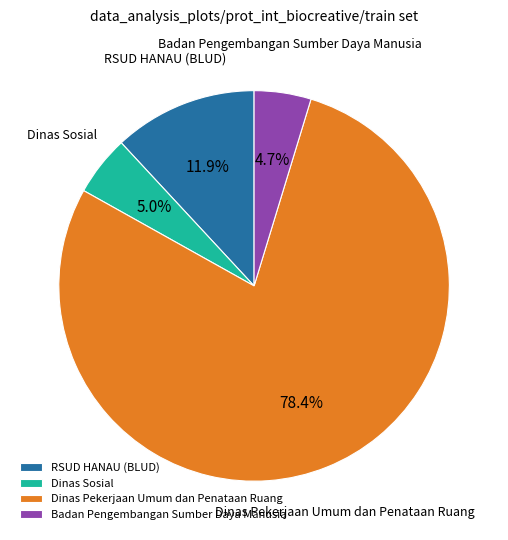

To the nearest percent, what is the average slice percentage?

25%